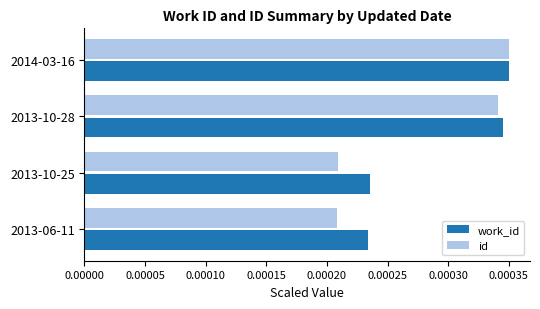

Count the work_id values in the range 0 to 1.

4